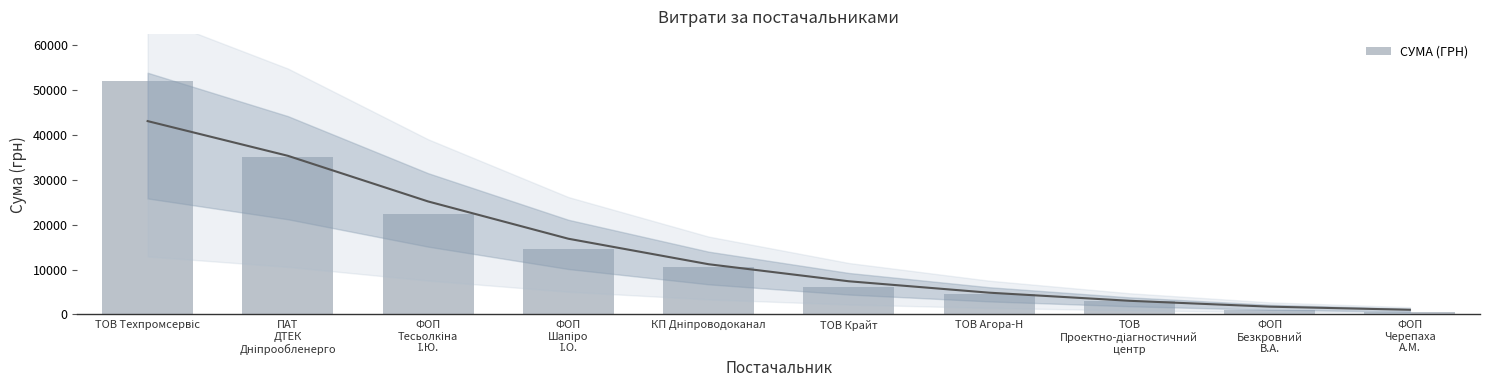

The value at КП Дніпроводоканал is 10497.7. True or false?

True